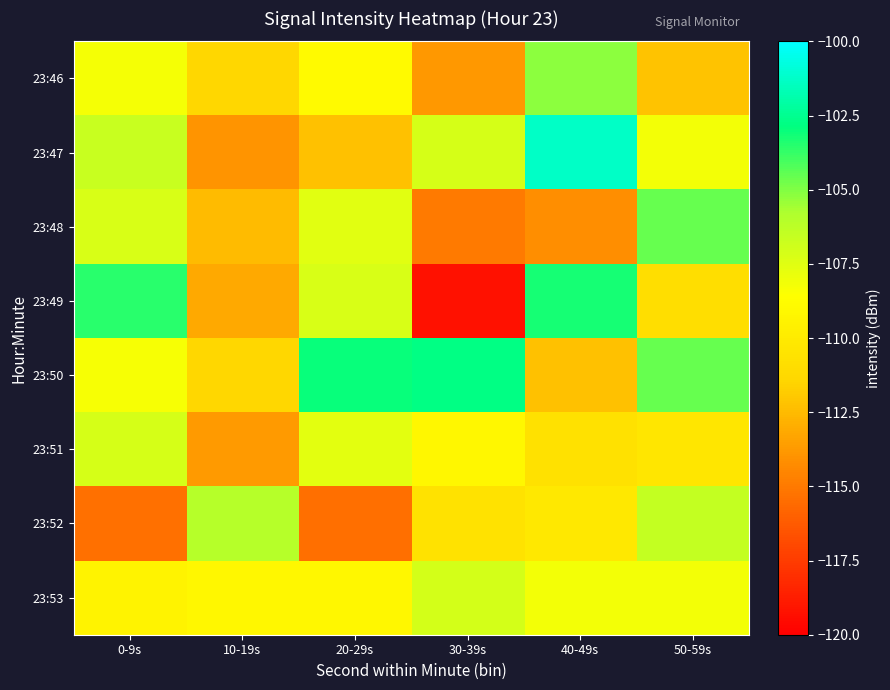

Reading right to left, extract all data points from this chart.

23:46: 50-59s=-112.1	40-49s=-105.2	30-39s=-113.8	20-29s=-108.9	10-19s=-111.4	0-9s=-108.2
23:47: 50-59s=-108.2	40-49s=-101.3	30-39s=-107.1	20-29s=-112.3	10-19s=-114.0	0-9s=-106.7
23:48: 50-59s=-104.6	40-49s=-114.2	30-39s=-115.0	20-29s=-107.6	10-19s=-112.4	0-9s=-107.2
23:49: 50-59s=-110.9	40-49s=-103.3	30-39s=-119.3	20-29s=-107.2	10-19s=-113.2	0-9s=-103.6
23:50: 50-59s=-104.6	40-49s=-112.2	30-39s=-102.8	20-29s=-103.0	10-19s=-111.4	0-9s=-108.3
23:51: 50-59s=-110.4	40-49s=-110.7	30-39s=-109.1	20-29s=-107.6	10-19s=-113.7	0-9s=-107.2
23:52: 50-59s=-106.6	40-49s=-110.2	30-39s=-110.6	20-29s=-115.5	10-19s=-106.1	0-9s=-115.4
23:53: 50-59s=-108.2	40-49s=-108.1	30-39s=-107.1	20-29s=-109.1	10-19s=-109.1	0-9s=-109.4